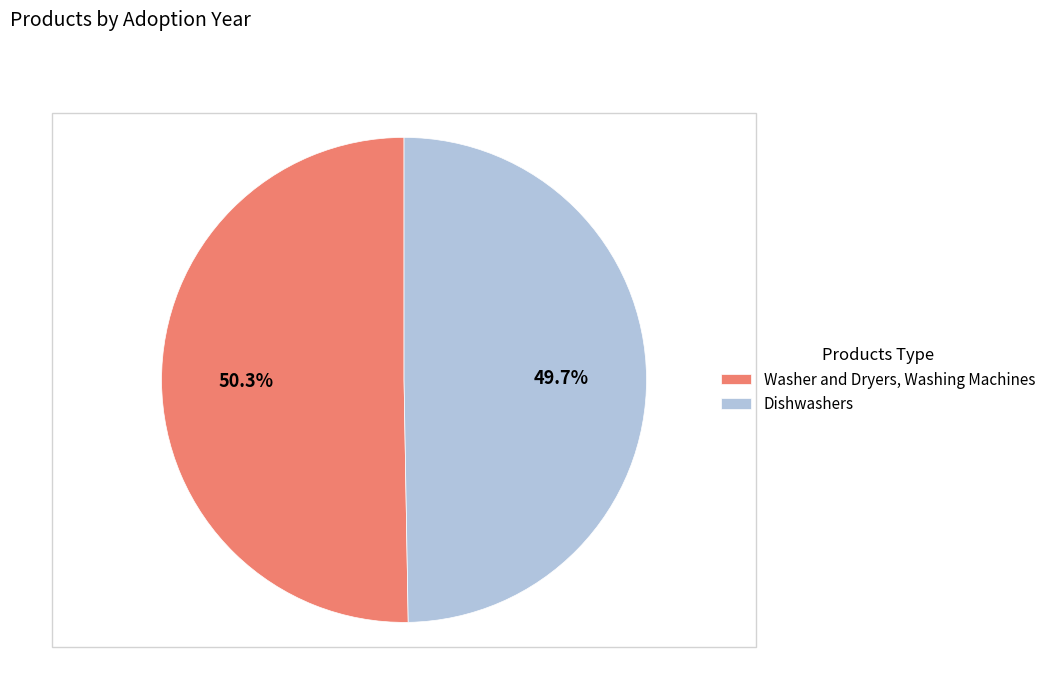

Which slice is the largest?

Washer and Dryers, Washing Machines